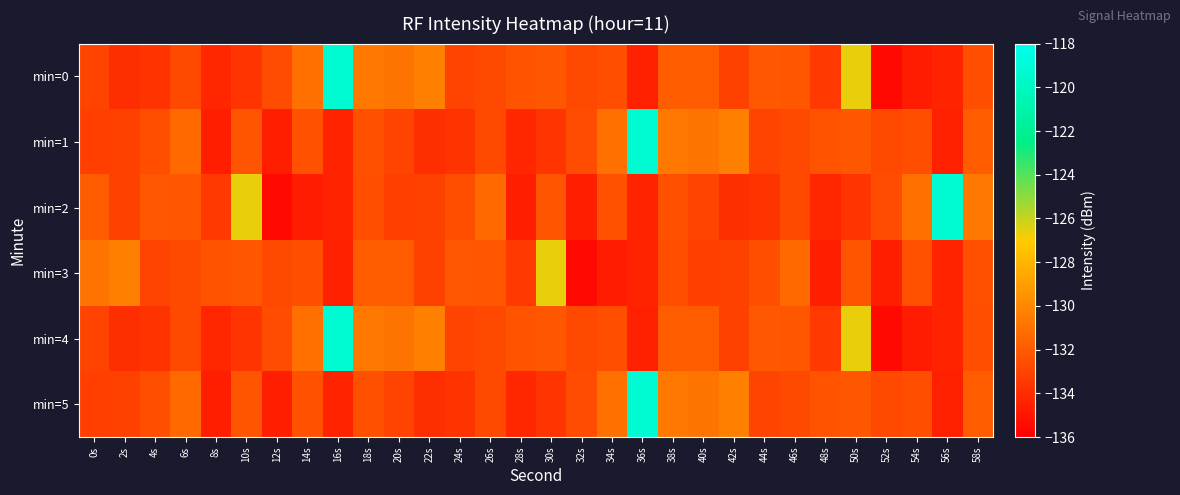

Count the number of categories in the chart.

30